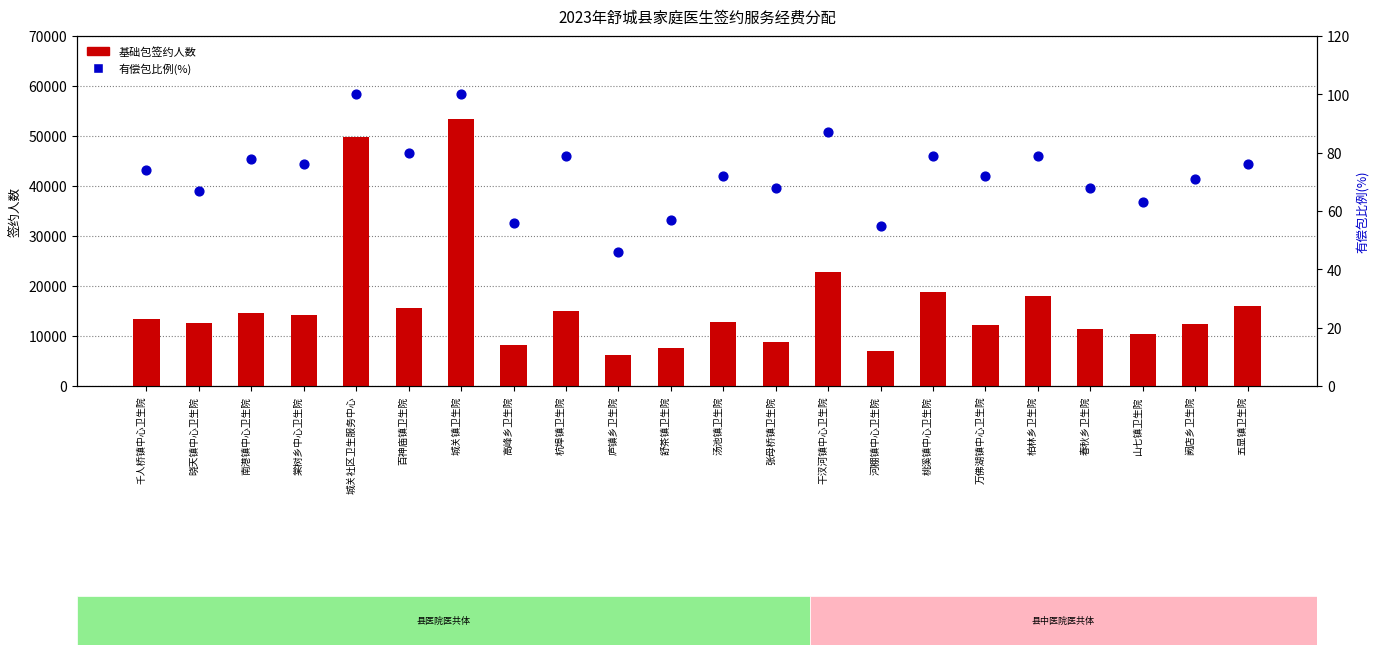

Is the value of 基础包签约人数 at 桃溪镇中心卫生院 greater than the value of 有偿包比例(%) at 干汊河镇中心卫生院?

Yes